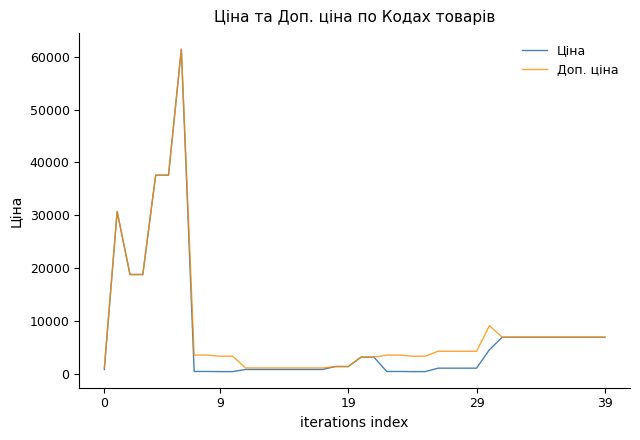

What is the maximum value shown in the chart?

61434.3